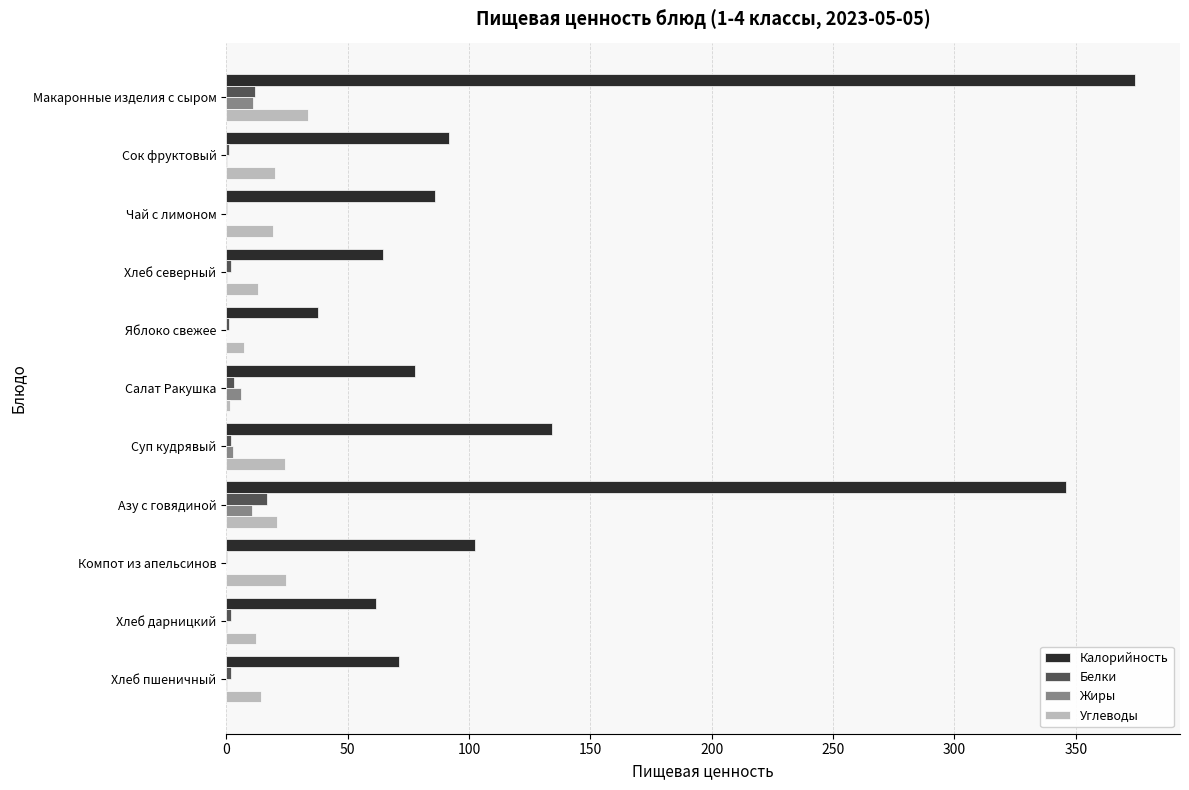

What is the average value of the Белки series?

3.9